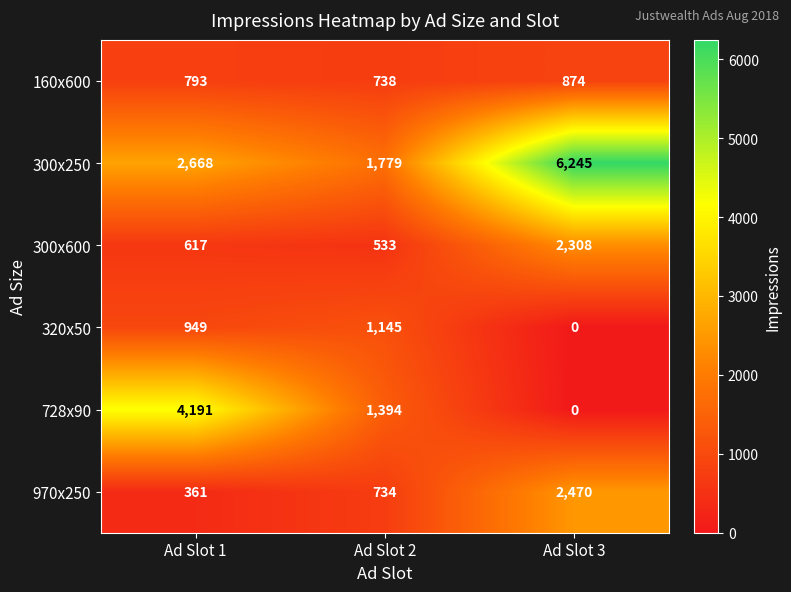

List the series in order of their peak value, highest first.

300x250, 728x90, 970x250, 300x600, 320x50, 160x600